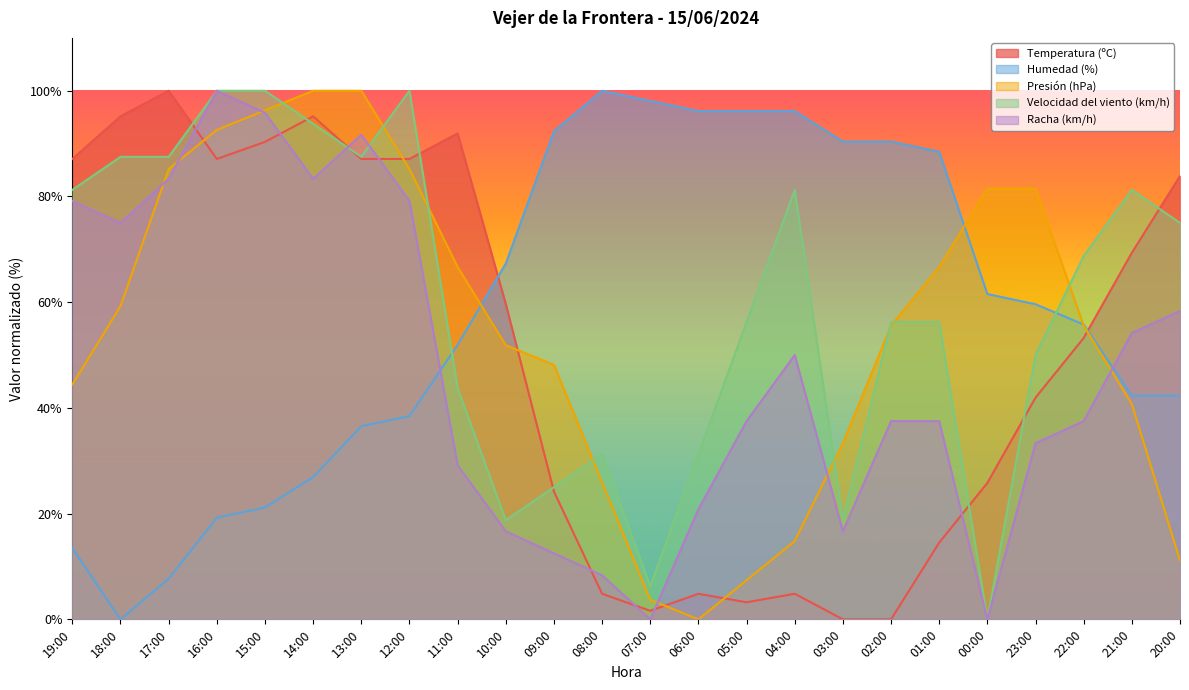

What is the spread (max minus min) of values at 02:00?

90.4